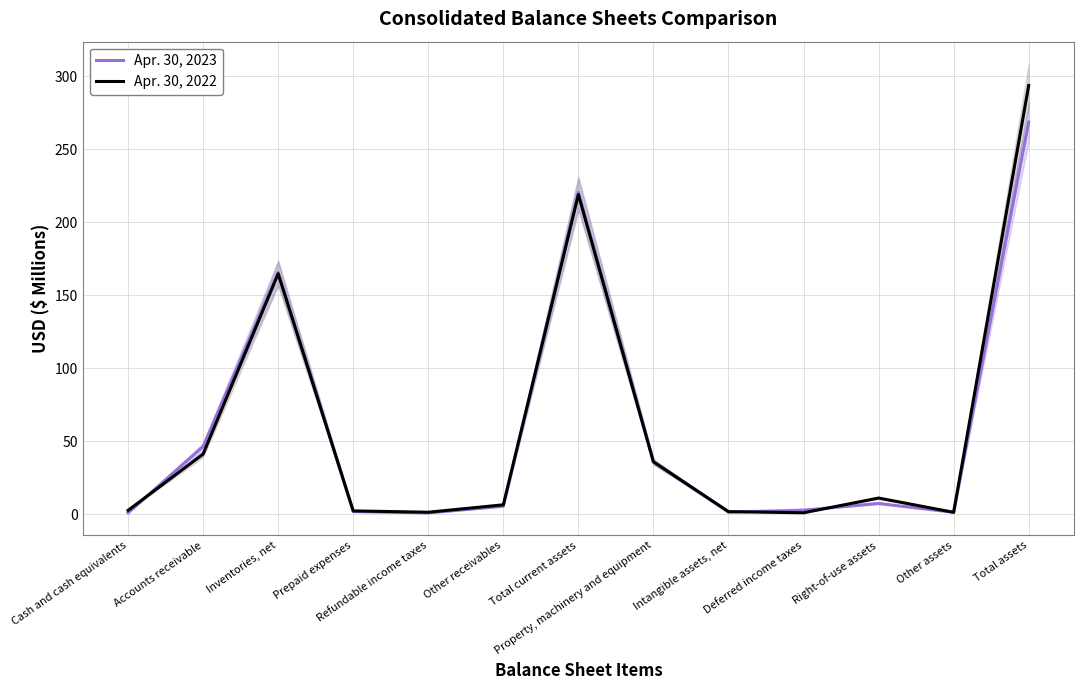

What is the value of the Apr. 30, 2022 point at the 8th from the left?

35.8